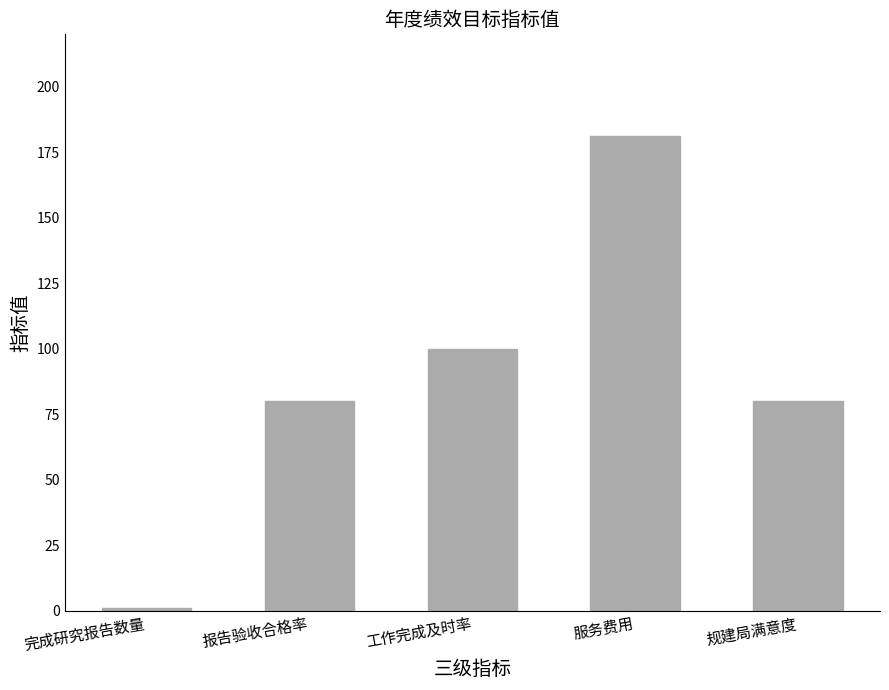

How many distinct data groups are displayed?

1